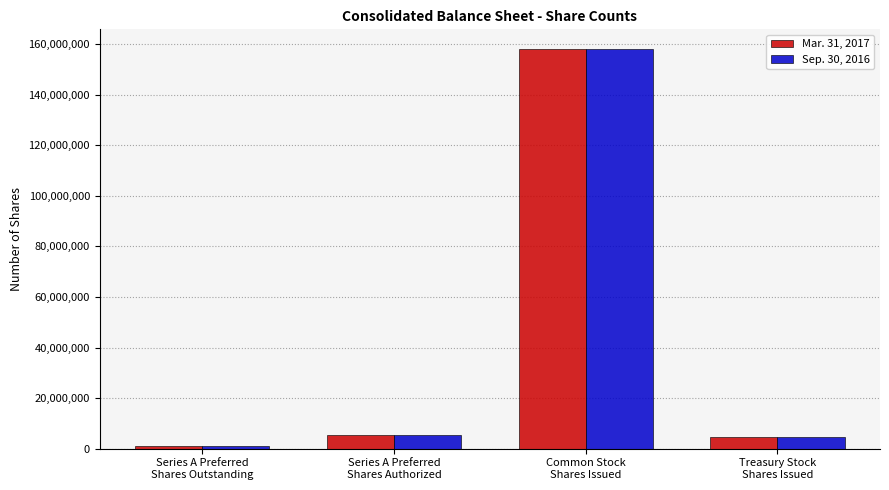

True or false: Sep. 30, 2016 has a value of 211816762 at Common Stock
Shares Issued.

False